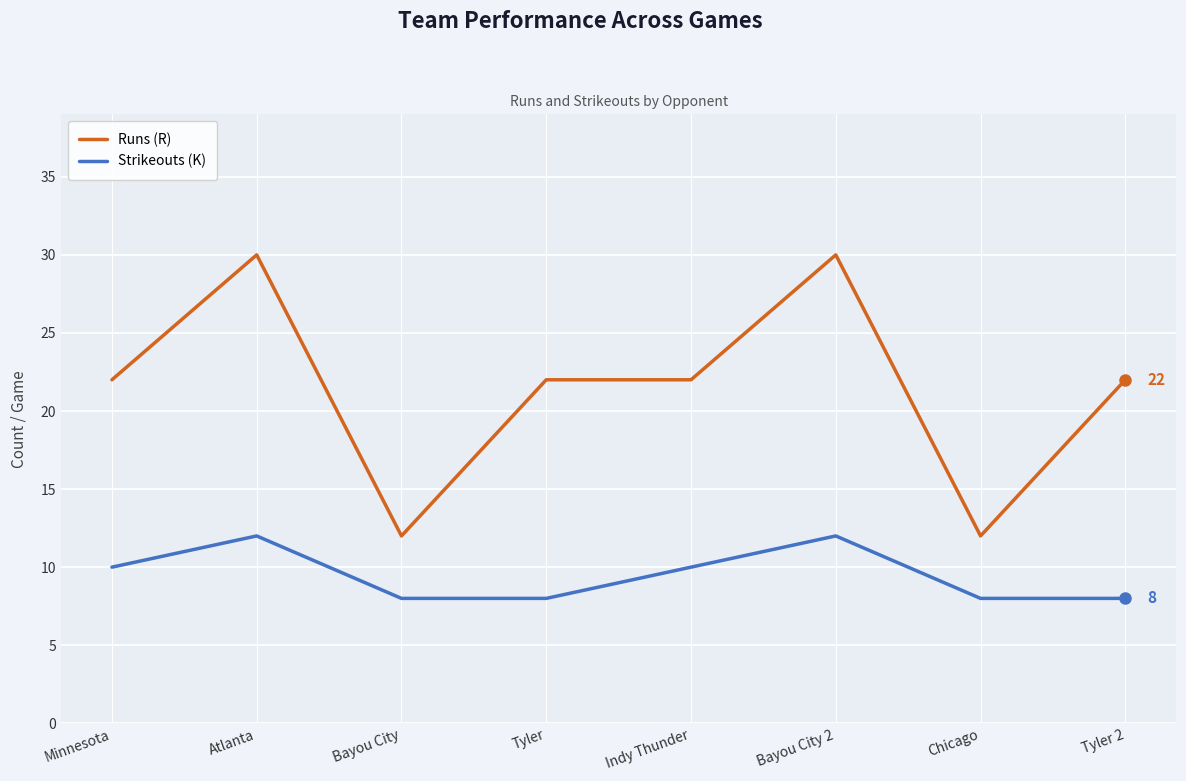

Is this an area chart (filled region under the line)?

No